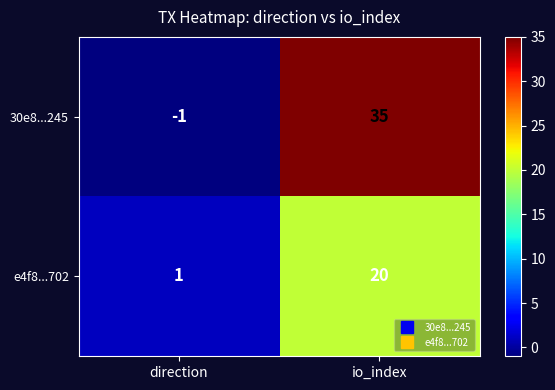

Which series has the largest total across all categories?

30e8...245